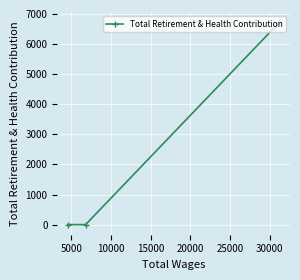

Reading left to right, transcribe all the data shown in this chart.

0	0	6722